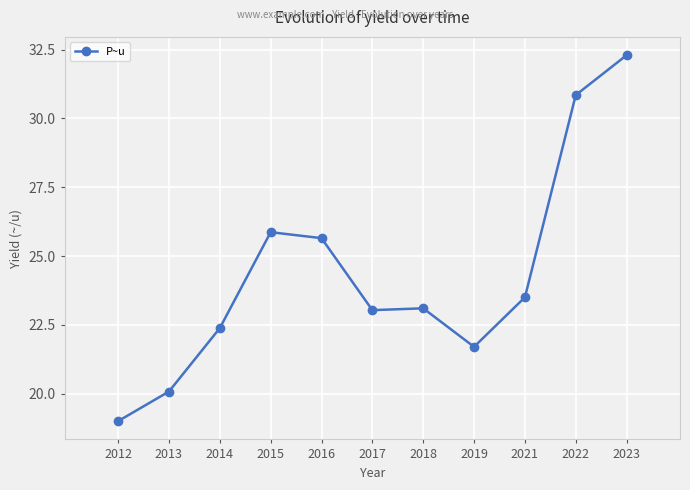

Where is the data nearest to the value 25?

2016